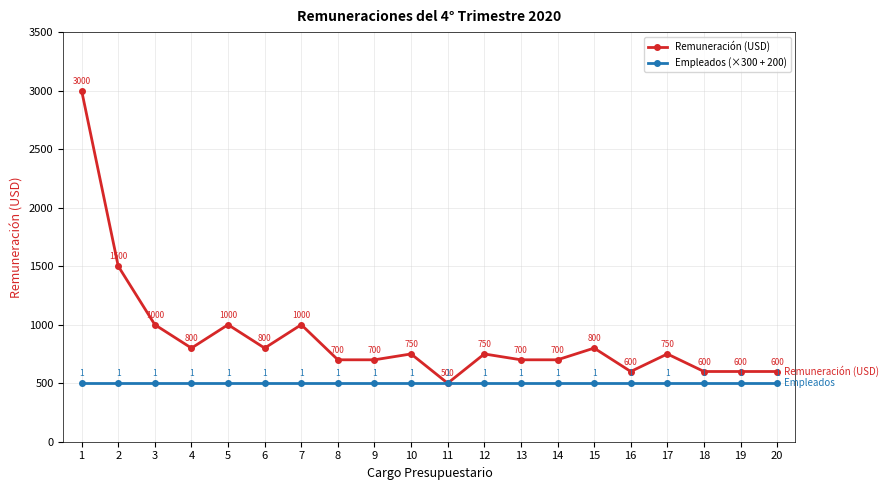

Rank the series by their average value, from highest to lowest.

Remuneración (USD), Empleados (×300 + 200)